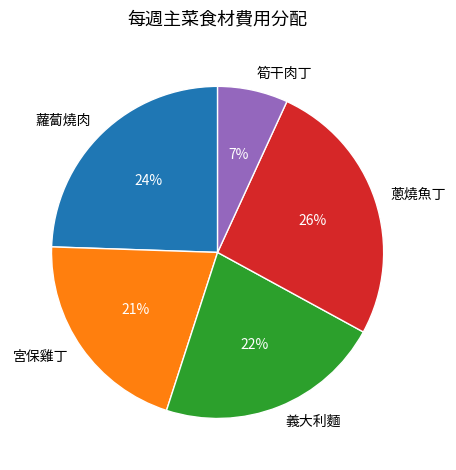

Approximately how many times larger is the value at 筍干肉丁 compared to 蔥燒魚丁?

0.3